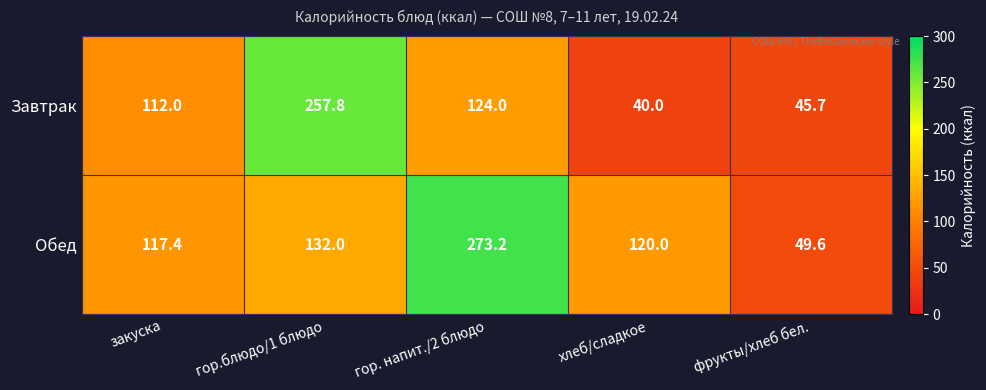

What is the difference between the maximum and minimum values in the Обед series?

223.6